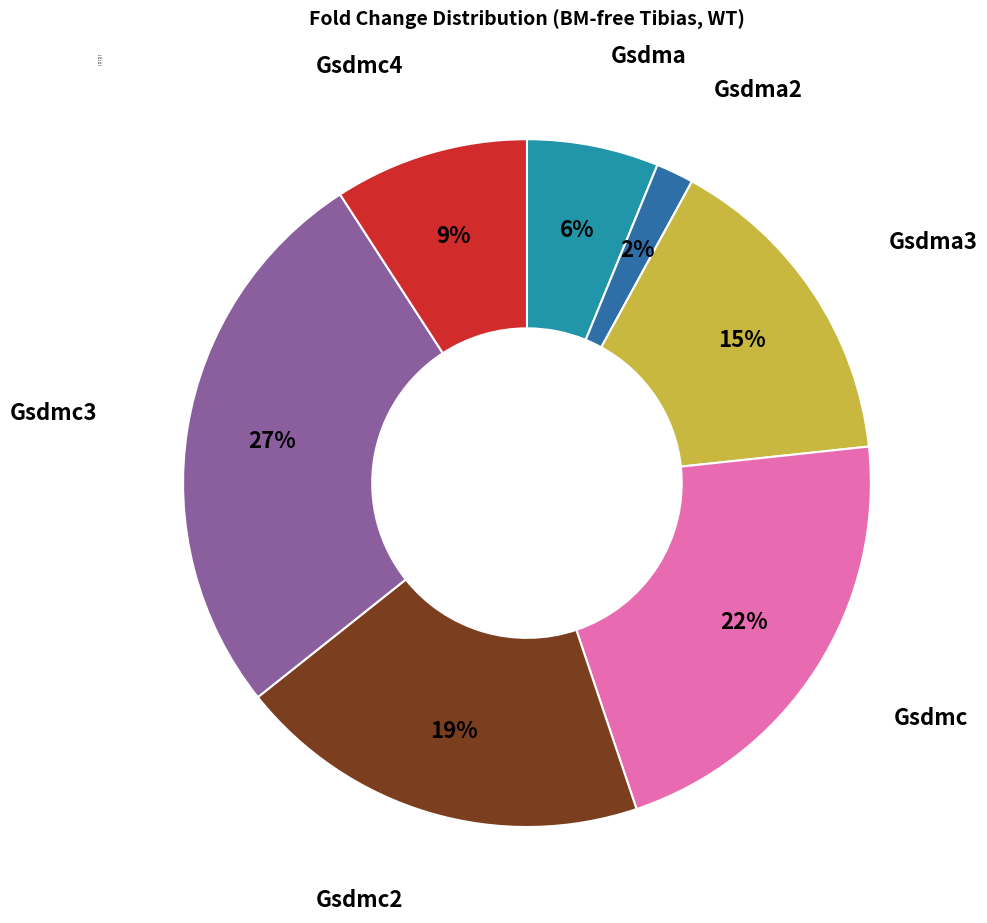

How many slices are in this pie chart?

7